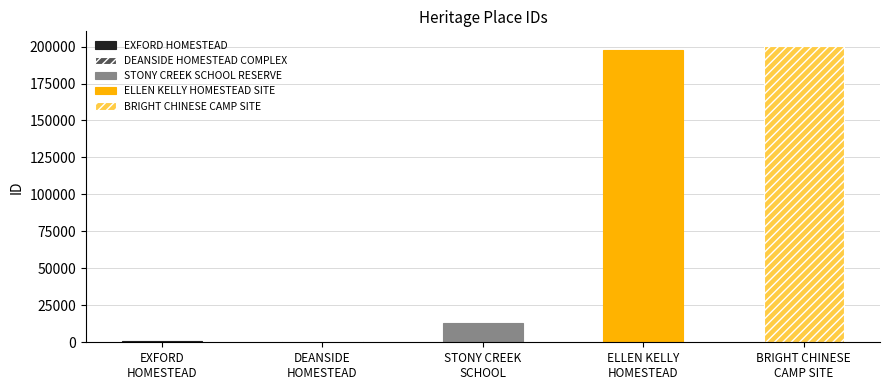

Which has a higher value, BRIGHT CHINESE CAMP SITE or EXFORD HOMESTEAD?

BRIGHT CHINESE CAMP SITE